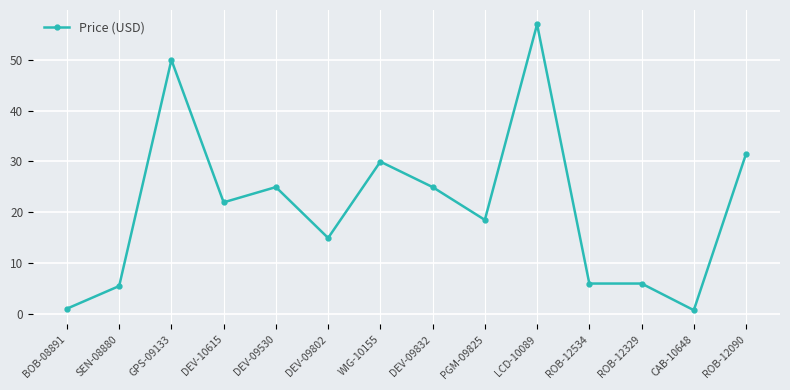

What is the label of the 12th point from the right?

GPS-09133